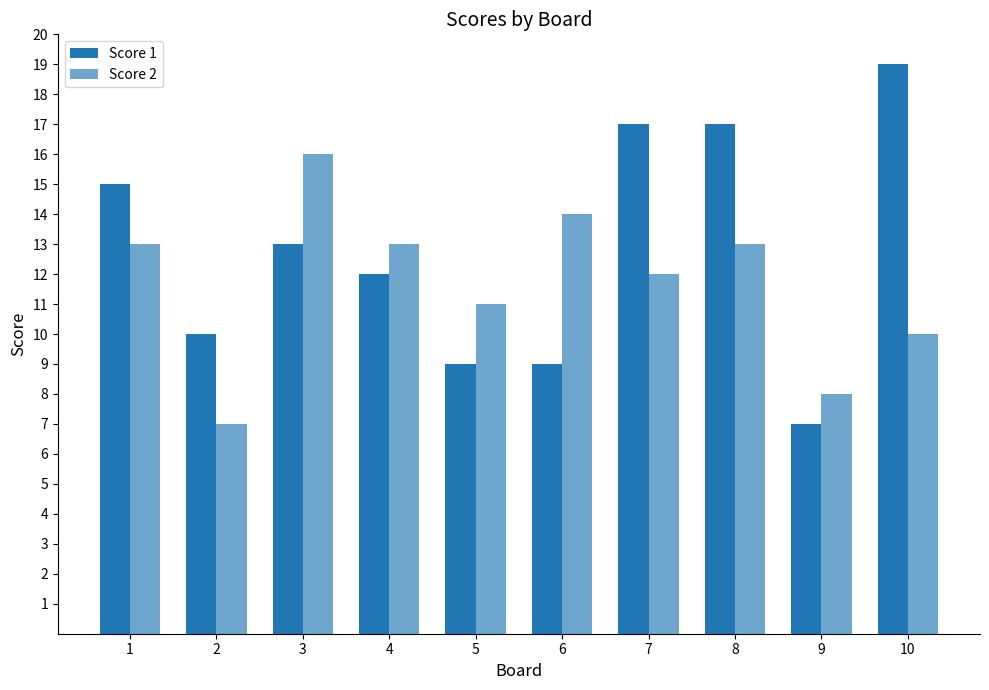

Which label corresponds to the largest value in the chart?

10